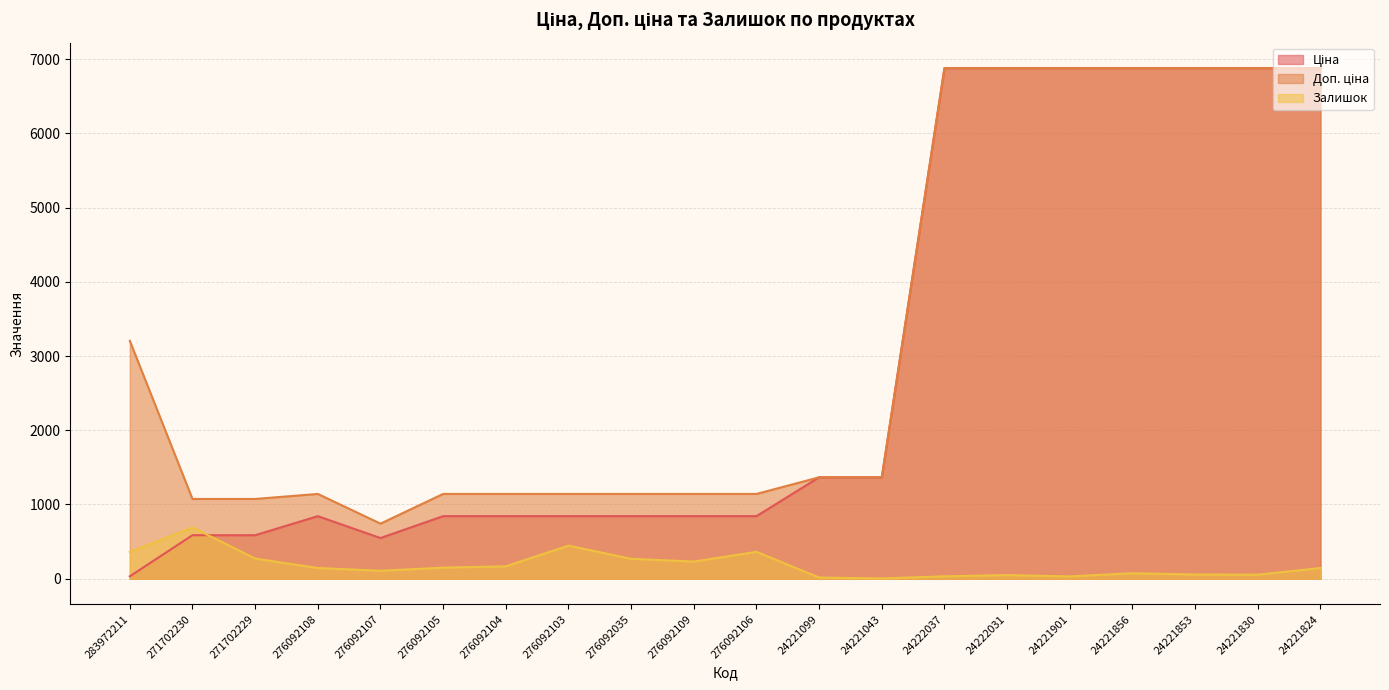

Which category has the highest value in the Доп. ціна series?

24222037